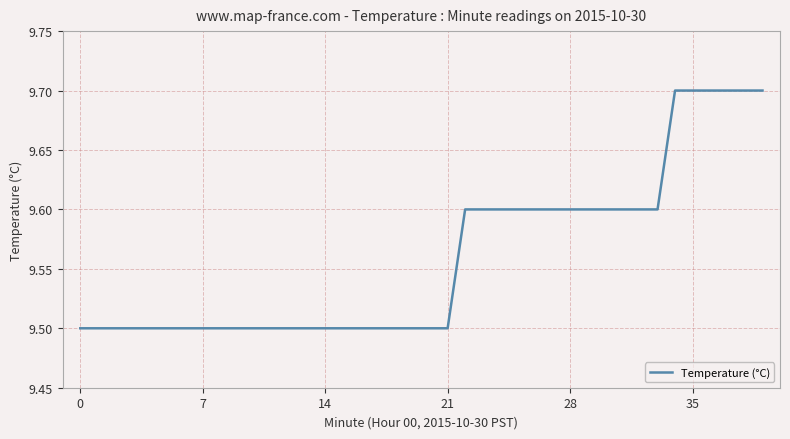

What is the maximum value shown in the chart?

9.7